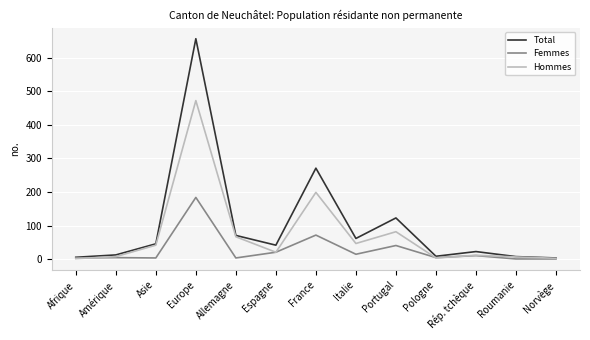

Rank the series by their maximum value, from highest to lowest.

Total, Hommes, Femmes